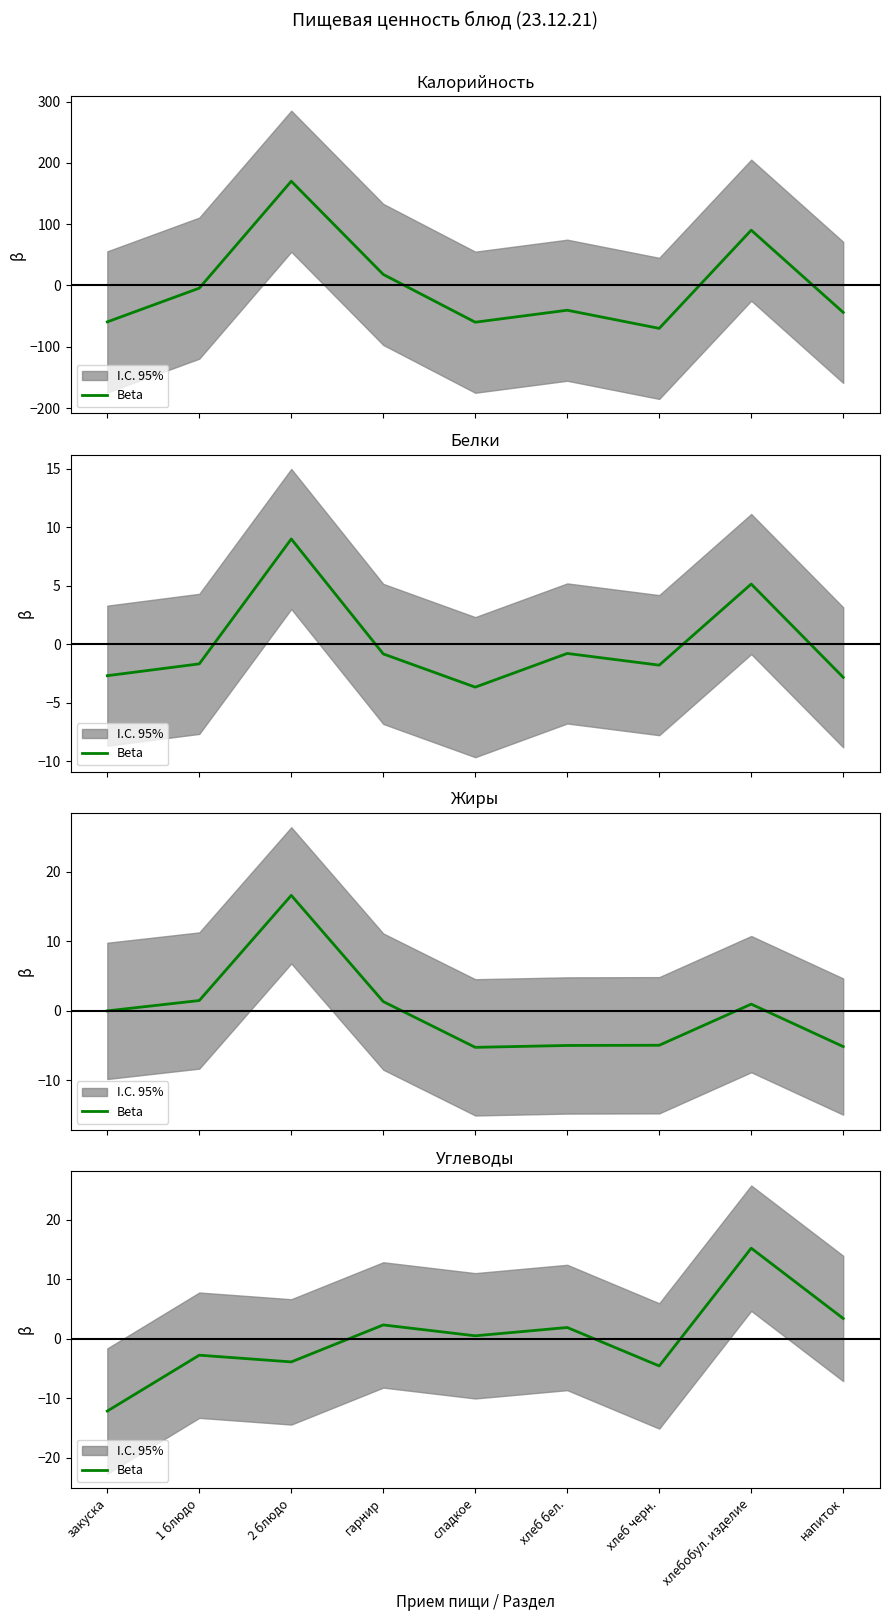

How many values are below zero?

4